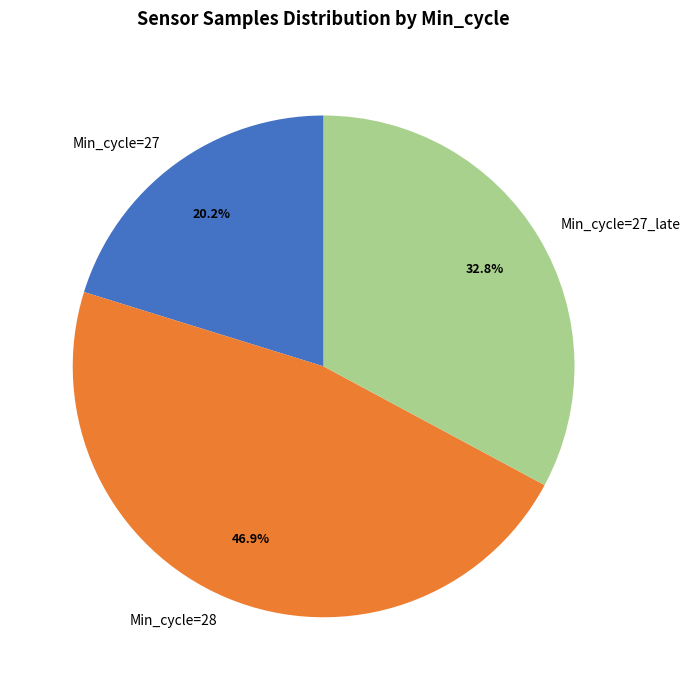

Rank the categories by value from lowest to highest.

Min_cycle=27, Min_cycle=27_late, Min_cycle=28